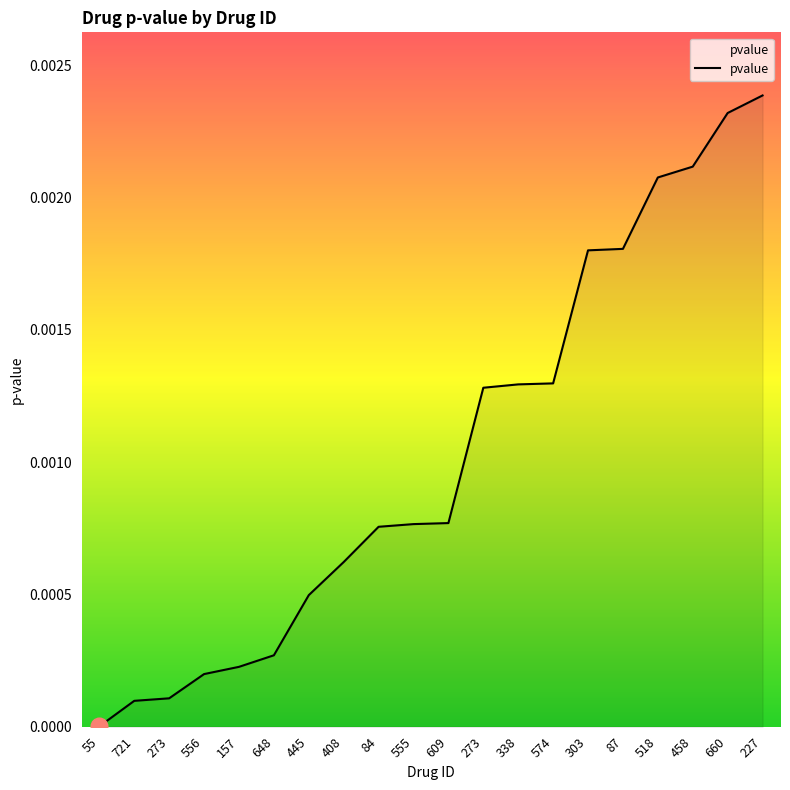

Which category has the highest value across all series?

227